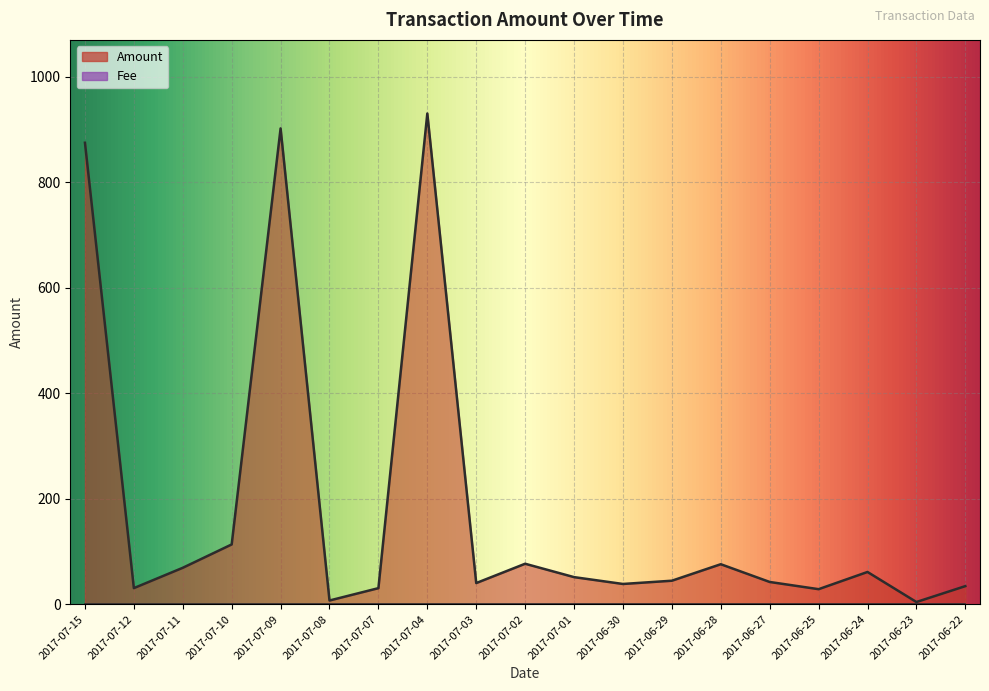

What is the change in value from 2017-07-08 to 2017-07-03?

+33.1